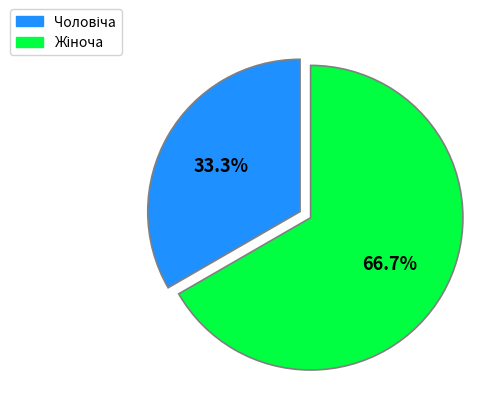

Does any single category account for the majority?

Yes